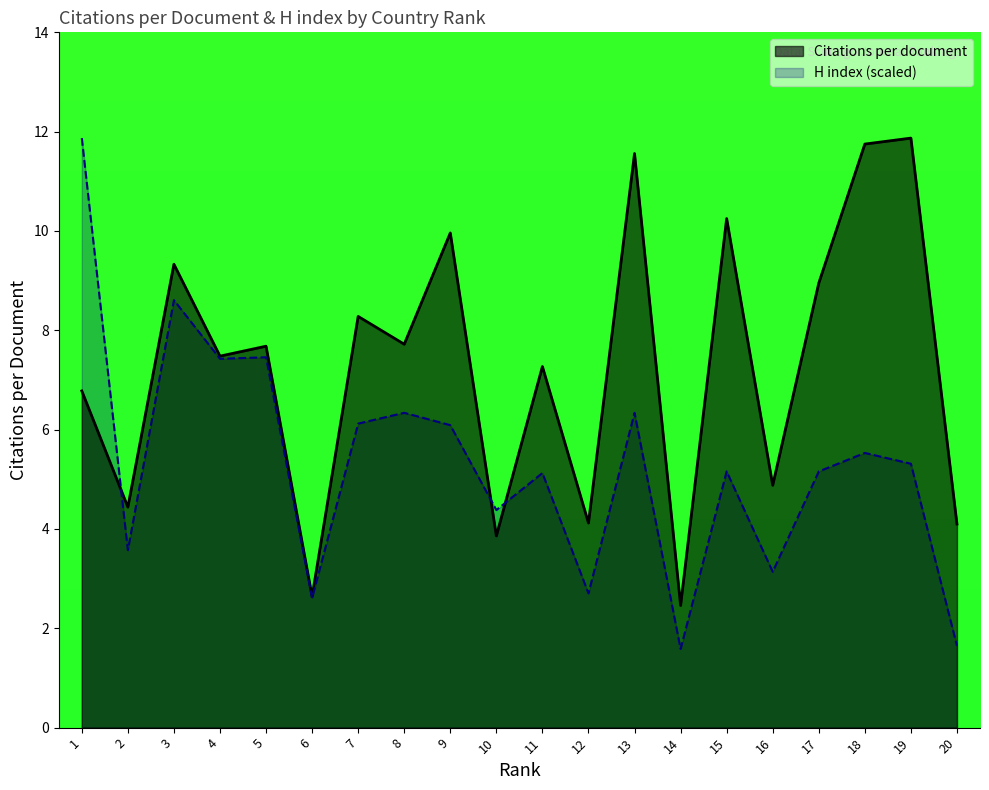

Does the chart have visible grid lines?

No